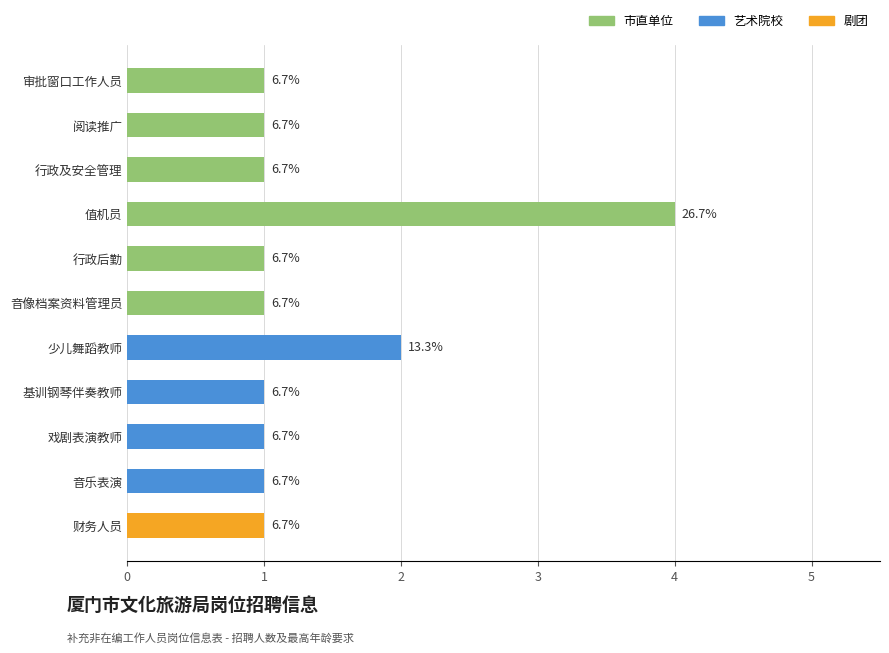

Does the chart contain stacked bars?

No